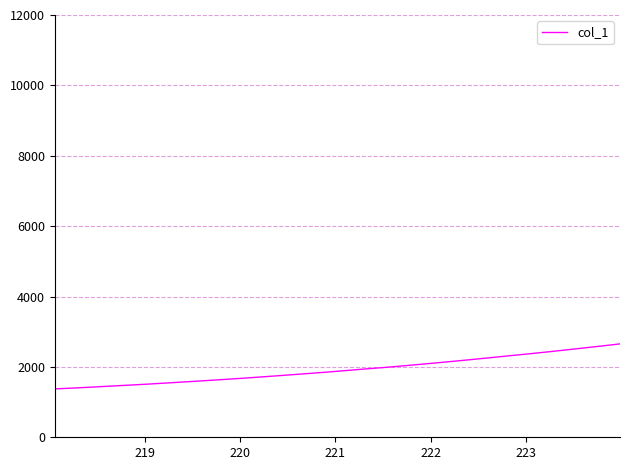

What is the minimum value shown in the chart?

1374.6